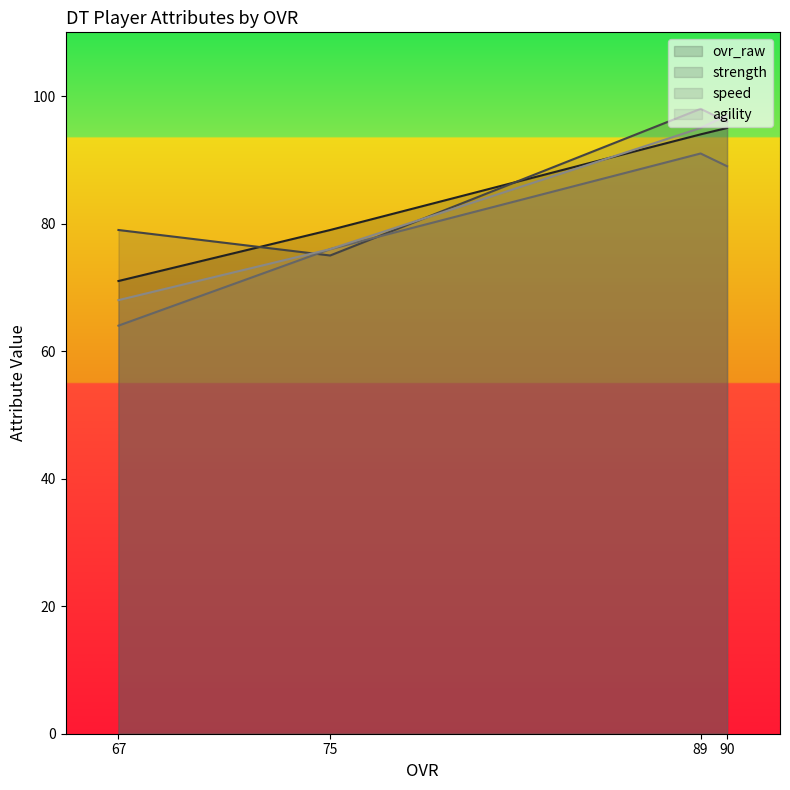

At which label does agility first exceed 95?

90